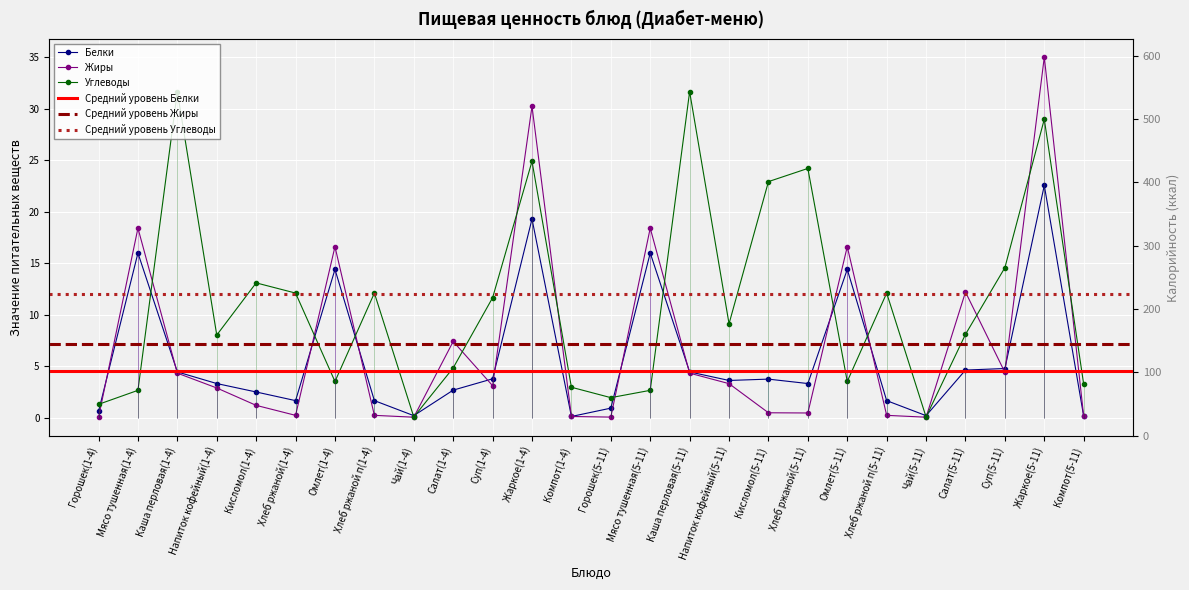

Rank the series by their average value, from lowest to highest.

Белки, Жиры, Углеводы